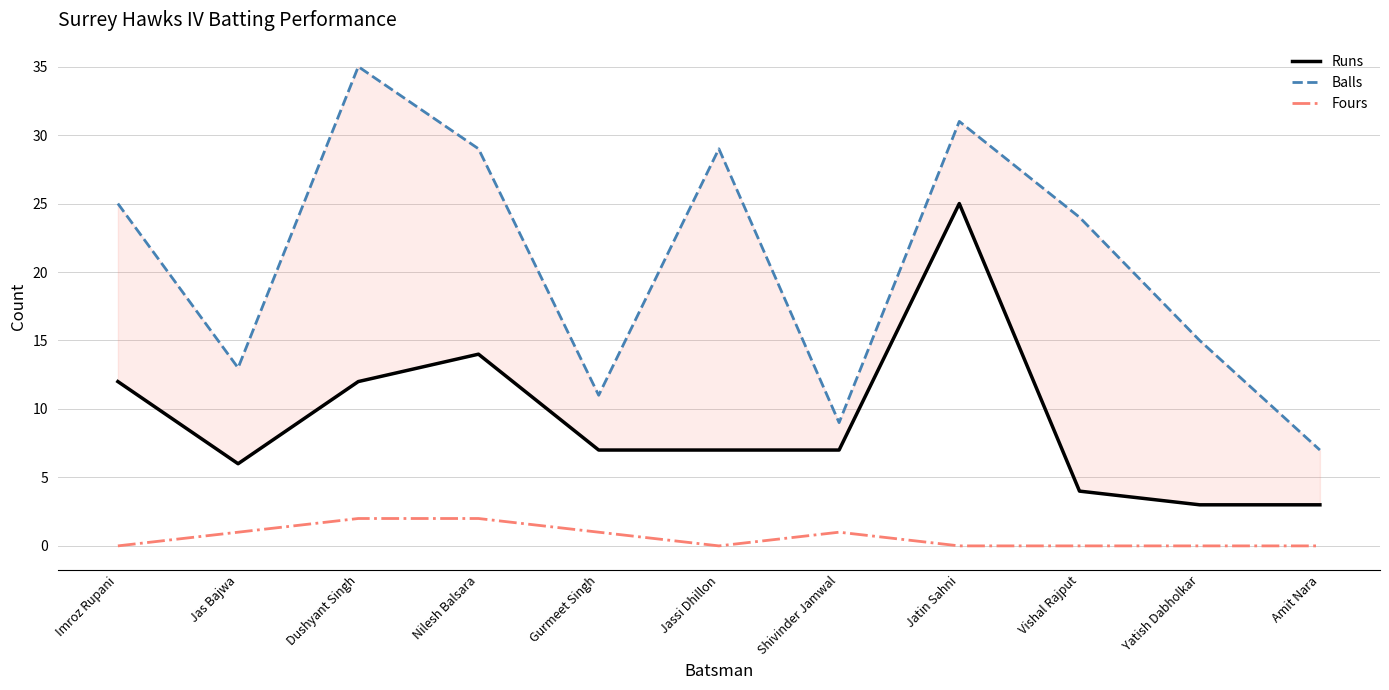

Which category has the lowest value in the Runs series?

Yatish Dabholkar